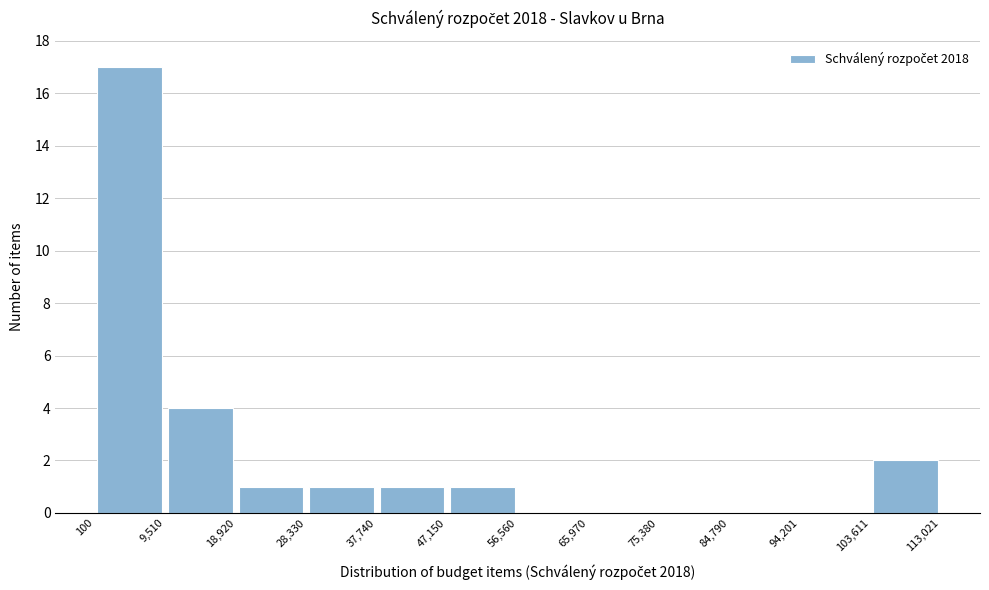

Reading left to right, transcribe this chart: for each bar, give the range it covers on the x-axis and its height. The values are not printed on the chart, so give them approximately, as read against the axis.

100 to 9,510: 17
9,510 to 18,920: 4
18,920 to 28,330: 1
28,330 to 37,740: 1
37,740 to 47,150: 1
47,150 to 56,560: 1
56,560 to 65,970: 0
65,970 to 75,380: 0
75,380 to 84,790: 0
84,790 to 94,201: 0
94,201 to 103,611: 0
103,611 to 113,021: 2